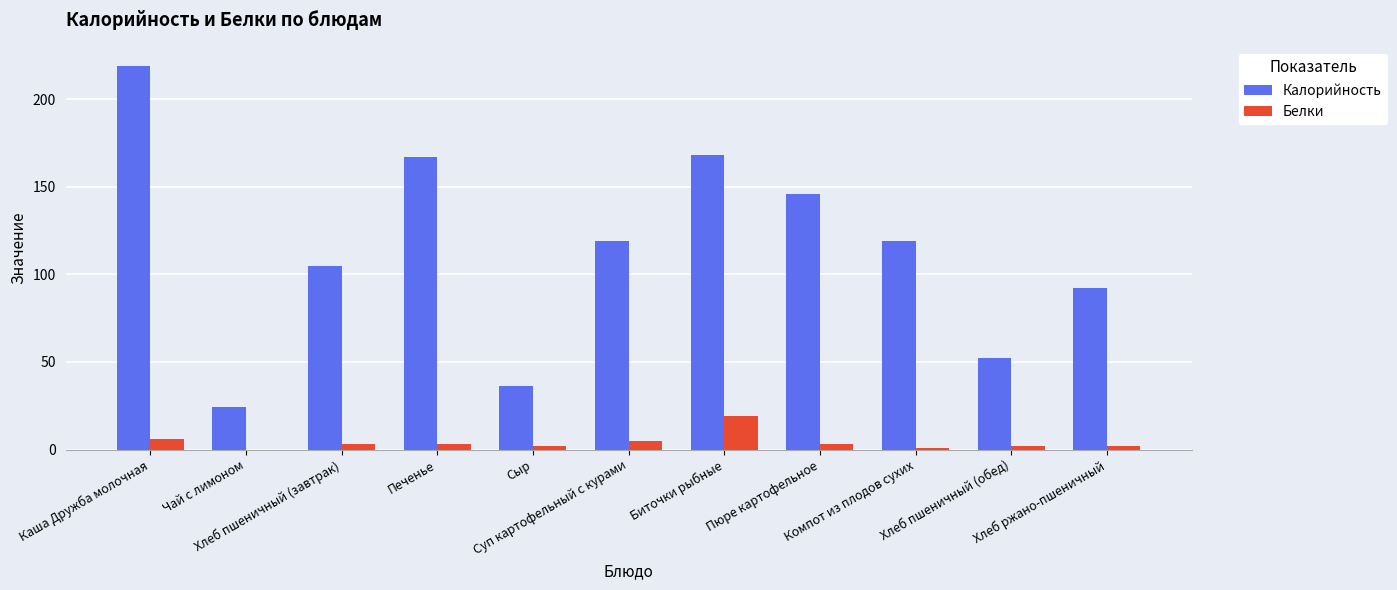

Reading right to left, extract all data points from this chart.

Калорийность: Хлеб ржано-пшеничный=92	Хлеб пшеничный (обед)=52	Компот из плодов сухих=119	Пюре картофельное=146	Биточки рыбные=168	Суп картофельный с курами=119	Сыр=36	Печенье=167	Хлеб пшеничный (завтрак)=105	Чай с лимоном=24	Каша Дружба молочная=219
Белки: Хлеб ржано-пшеничный=2	Хлеб пшеничный (обед)=2	Компот из плодов сухих=1	Пюре картофельное=3	Биточки рыбные=19	Суп картофельный с курами=5	Сыр=2	Печенье=3	Хлеб пшеничный (завтрак)=3	Чай с лимоном=0	Каша Дружба молочная=6